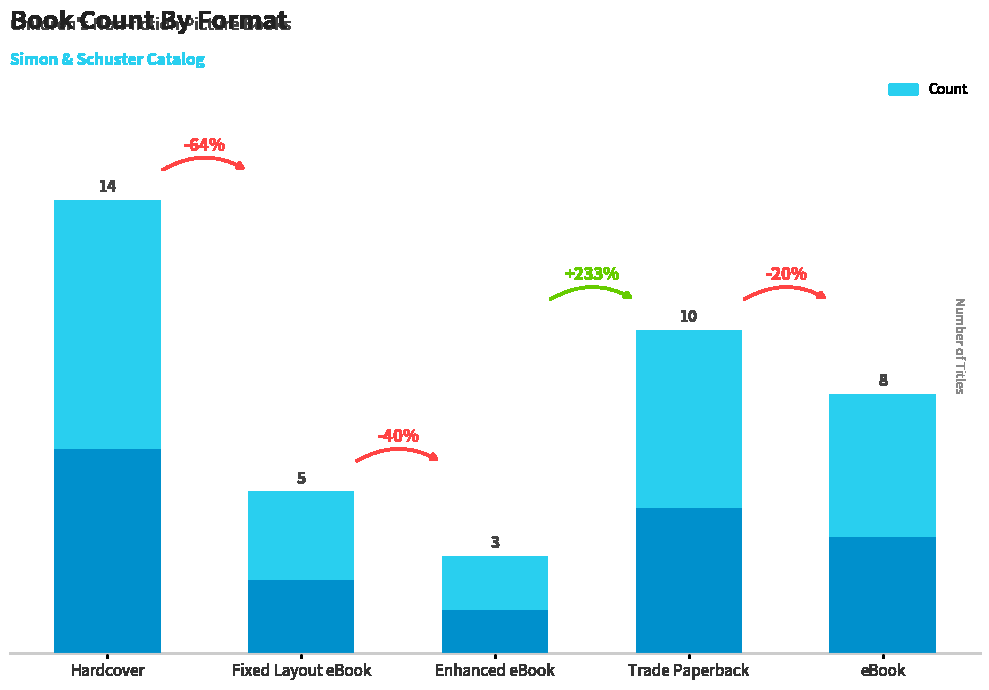

What is the label of the 4th bar from the right?

Fixed Layout eBook